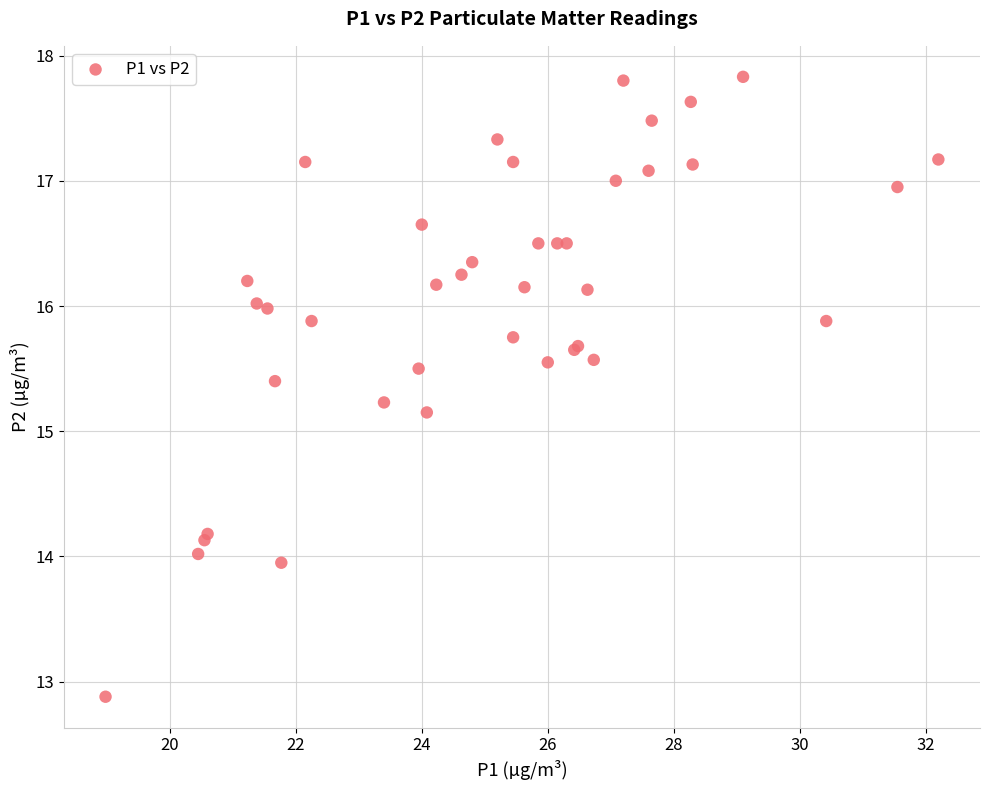

What Y value in the scatter plot is closest to 15?

15.2